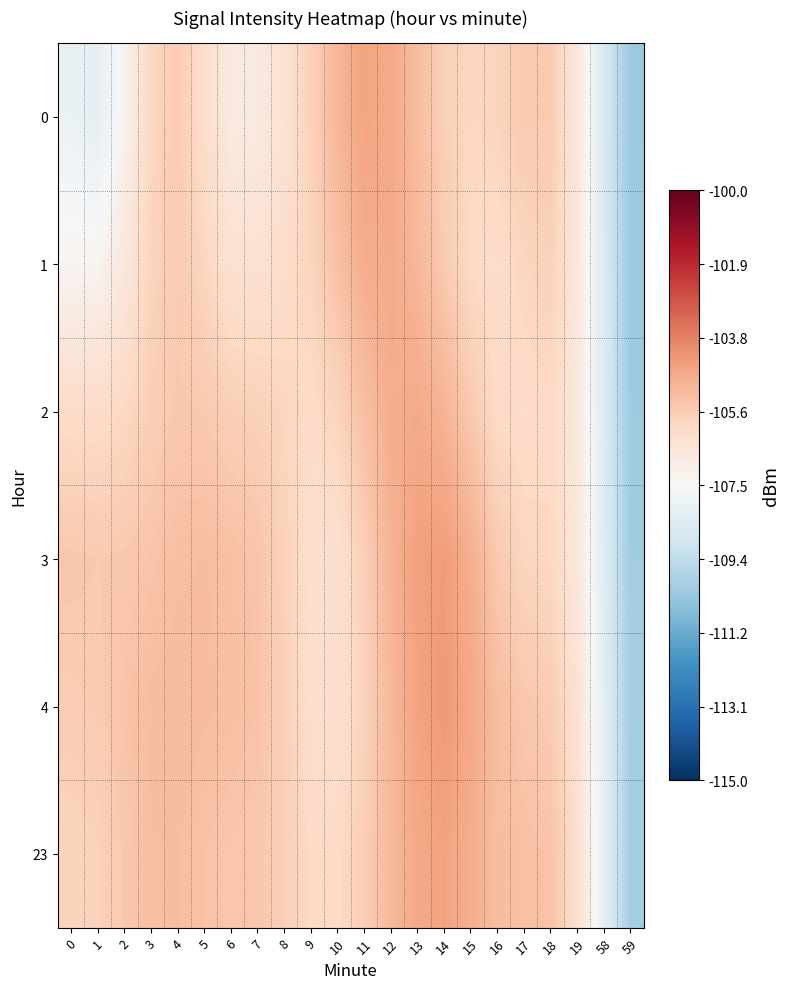

Rank the series by their maximum value, from highest to lowest.

4, 3, 23, 0, 2, 1